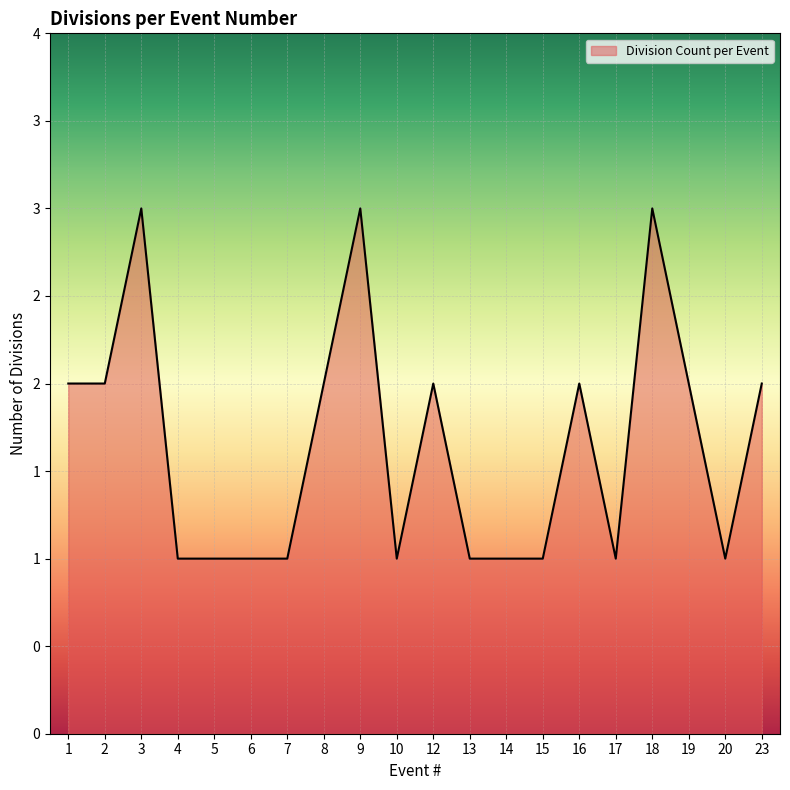

Which category has the highest value across all series?

3